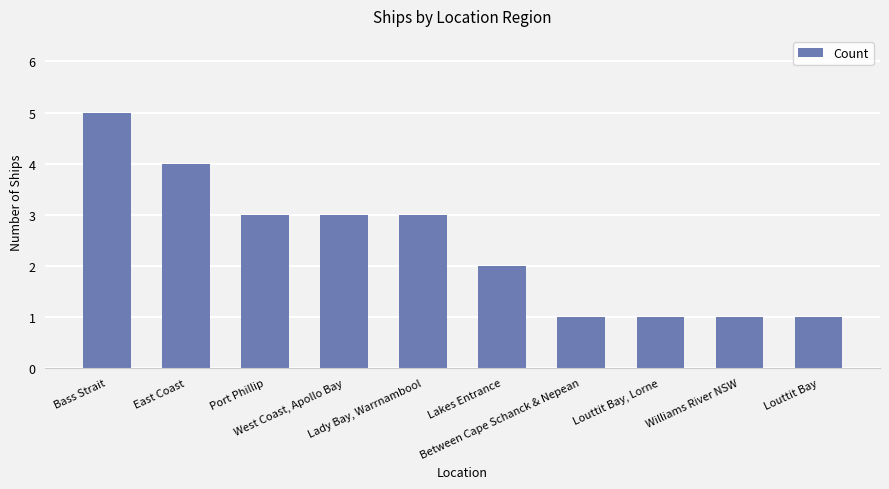

What is the change in value from Lakes Entrance to Between Cape Schanck & Nepean?

-1